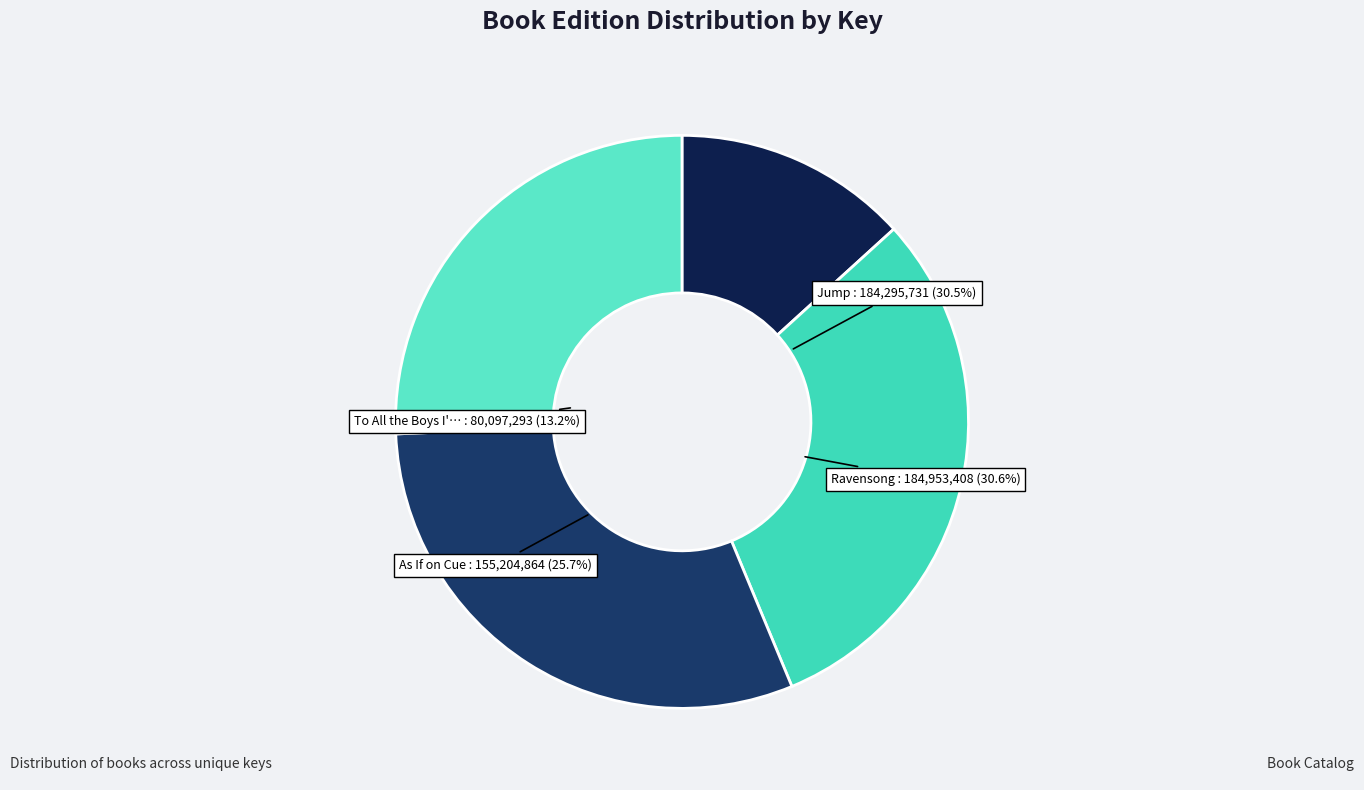

Does any single category account for the majority?

No